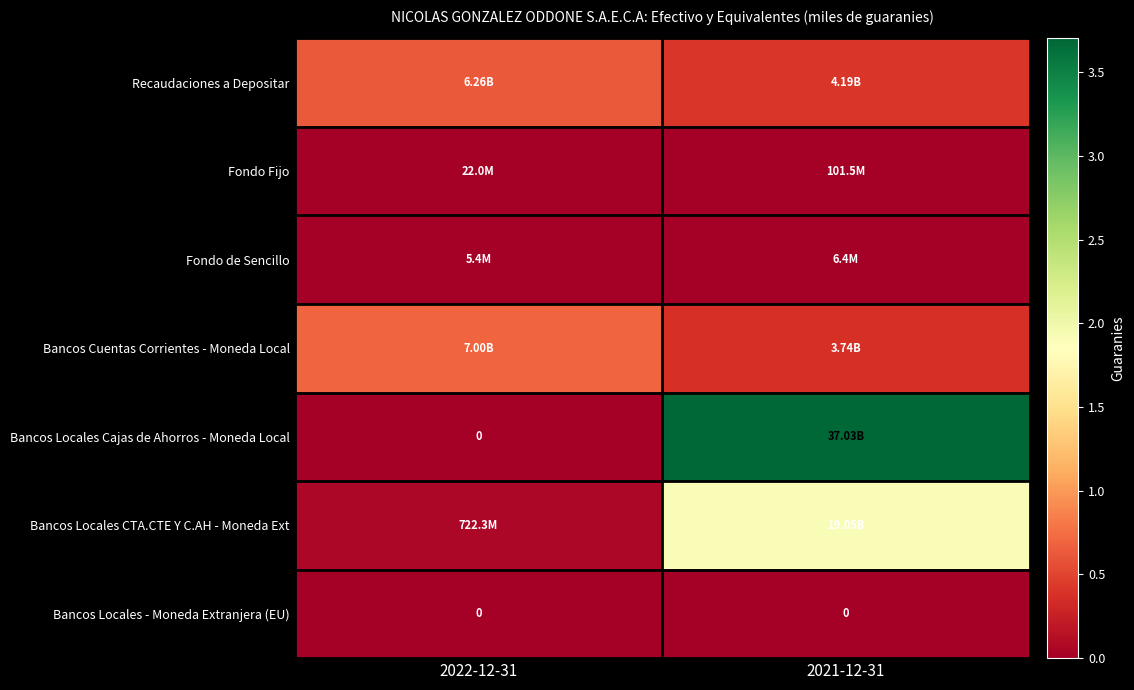

Count the Bancos Locales CTA.CTE Y C.AH - Moneda Ext values in the range 722342332 to 19052025325.

2